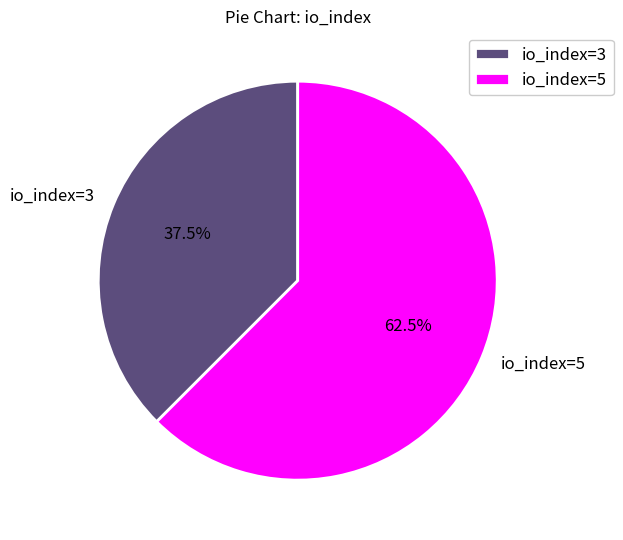

Do io_index=5 and io_index=3 together represent more than half of the pie?

Yes